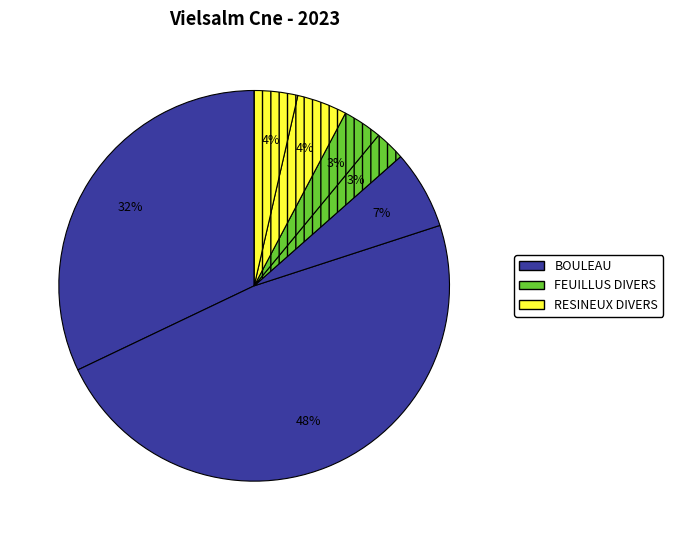

To the nearest percent, what is the difference between the largest and smallest slice percentages?

45%